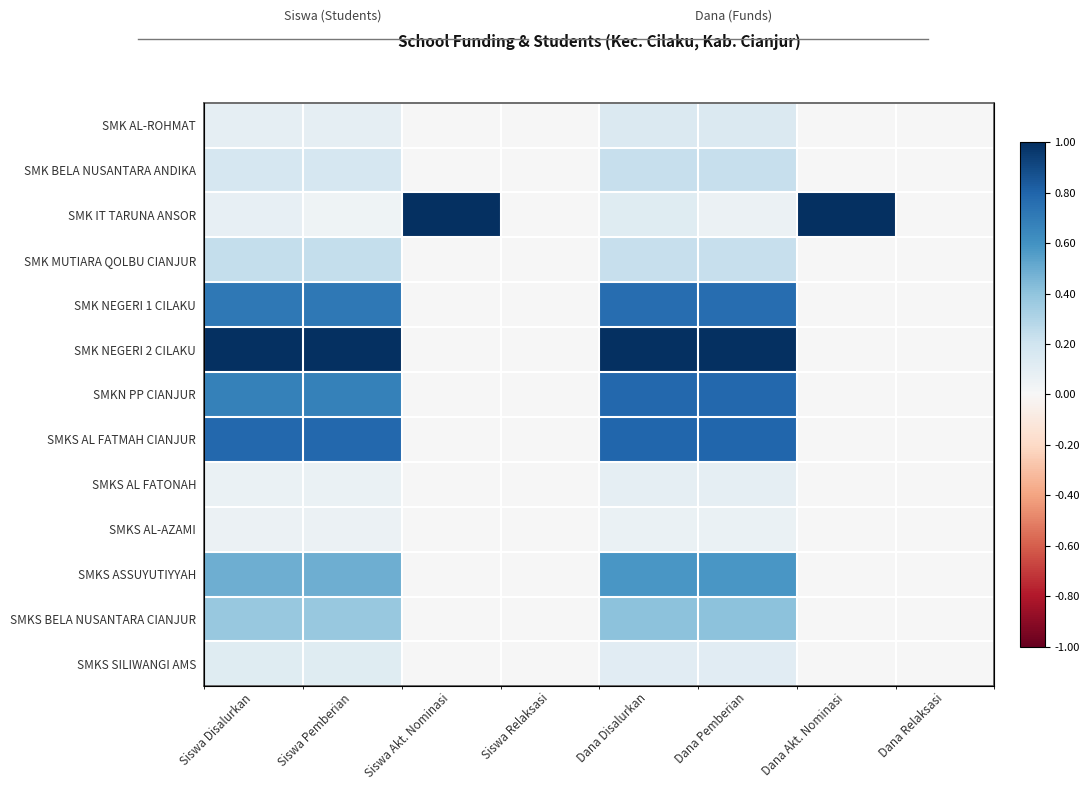

Between Siswa Akt. Nominasi and Dana Relaksasi, which is larger?

Siswa Akt. Nominasi